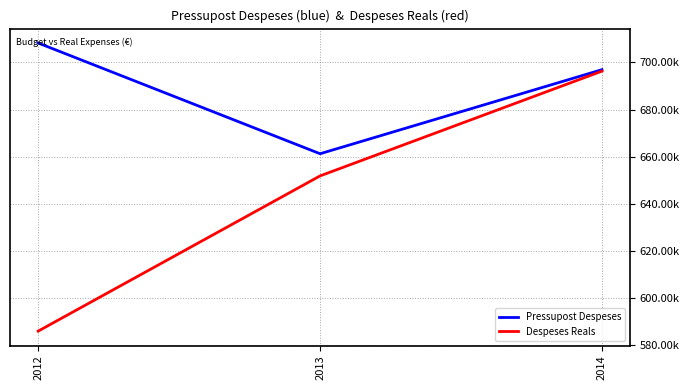

Is this an area chart (filled region under the line)?

No